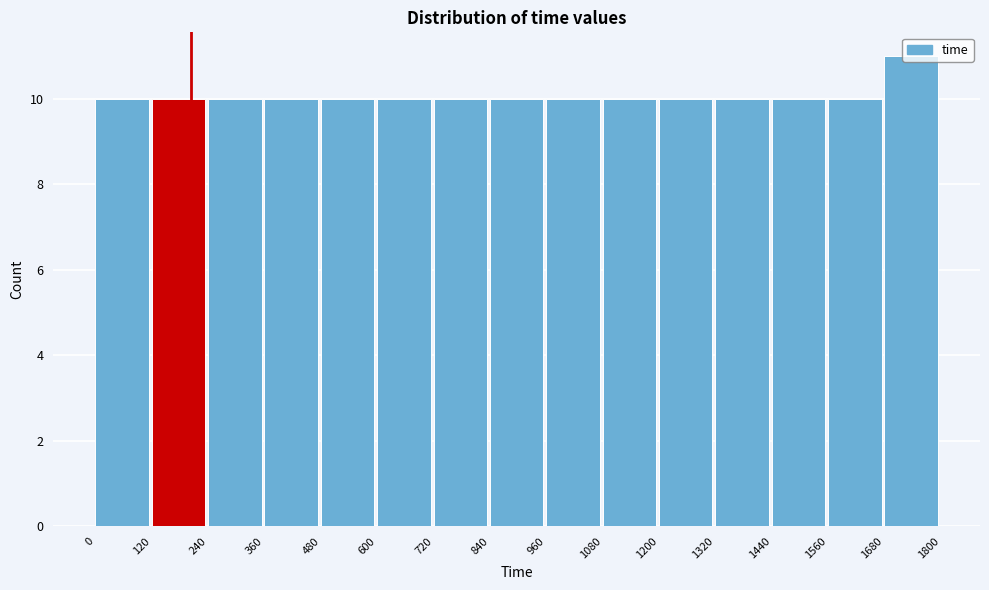

How tall is the bar that spans 0 to 120 on the x-axis? The values are not printed on the chart, so give them approximately, as read against the axis.

10